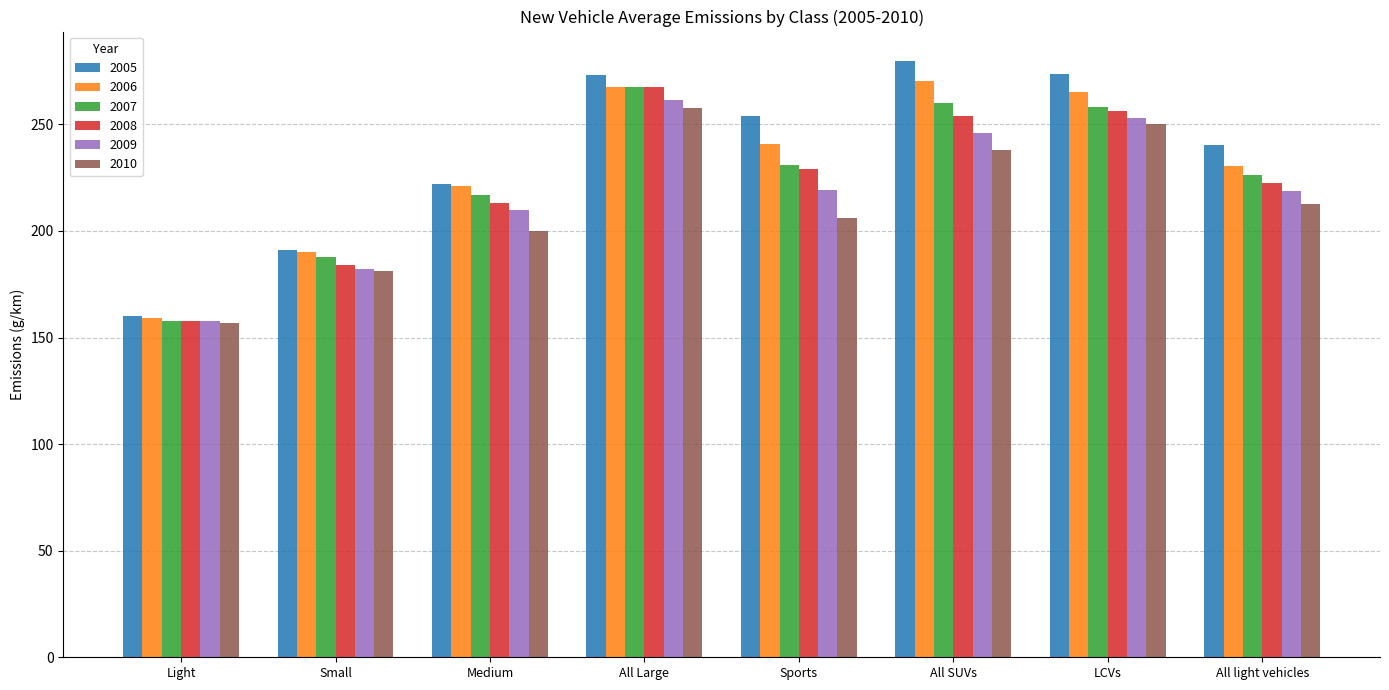

What is the difference between the maximum and minimum values in the 2010 series?

100.7